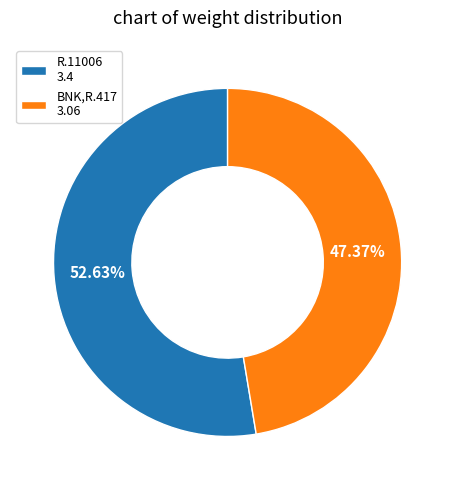

Does BNK,R.417 account for over 50% of the chart?

No